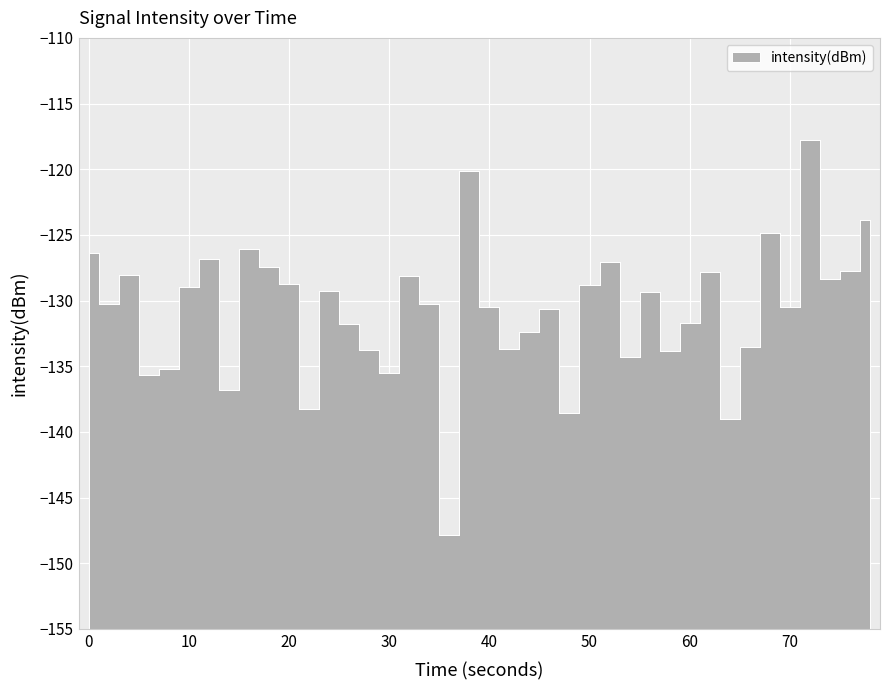

What is the smallest value displayed?

-147.9